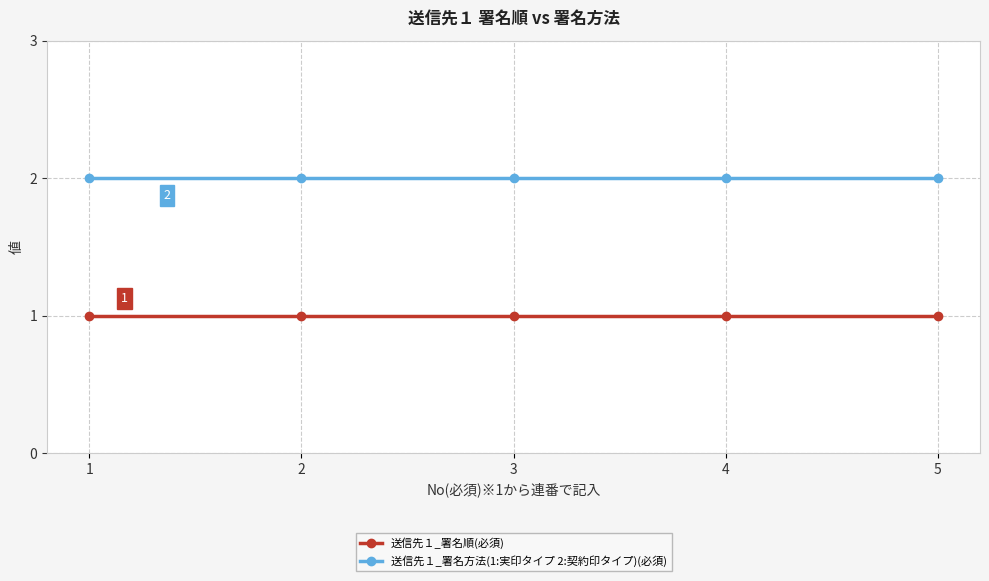

True or false: 送信先１_署名方法(1:実印タイプ 2:契約印タイプ)(必須) has a value of 3 at 4.

False